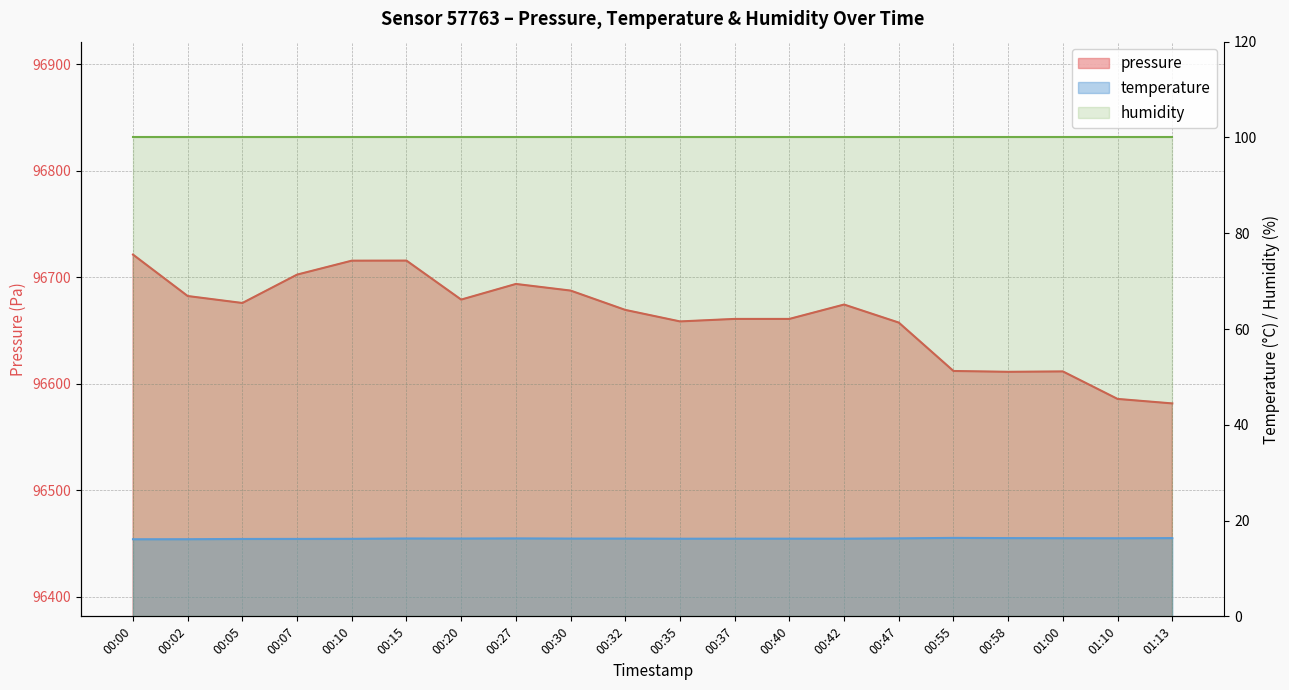

What is the difference between the pressure values at 00:55 and 00:02?

70.4